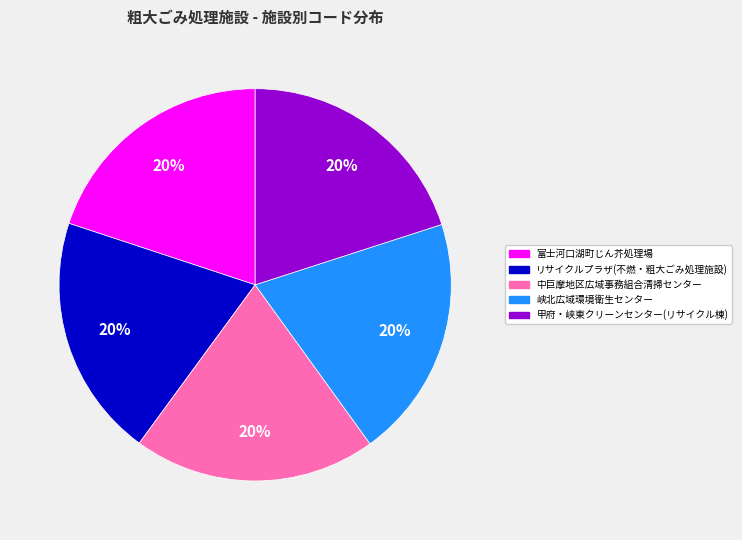

What is the ratio of the value at 峡北広域環境衛生センター to the value at 中巨摩地区広域事務組合清掃センター?

1.0